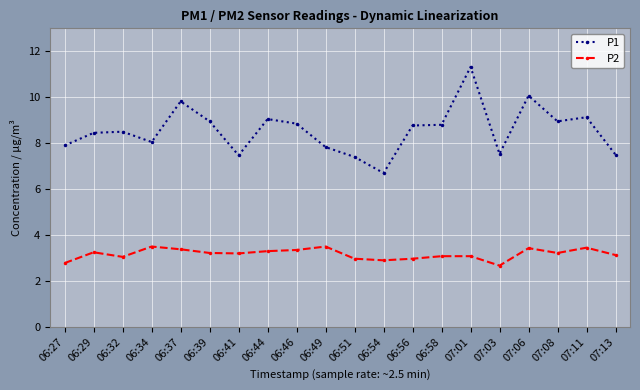

Which series has the largest total across all categories?

P1